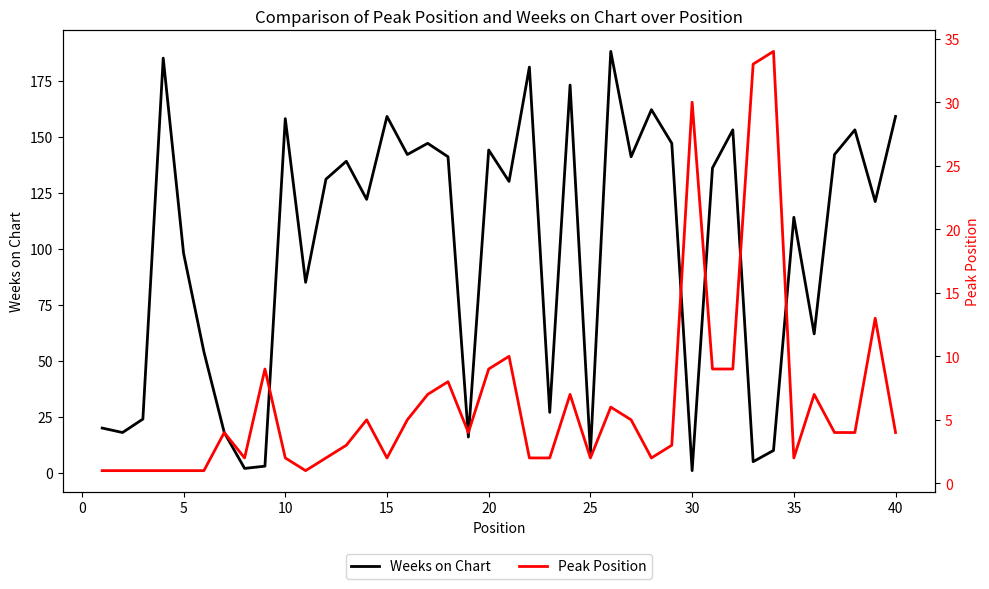

The Weeks on Chart series shows 165 at 35. True or false?

False